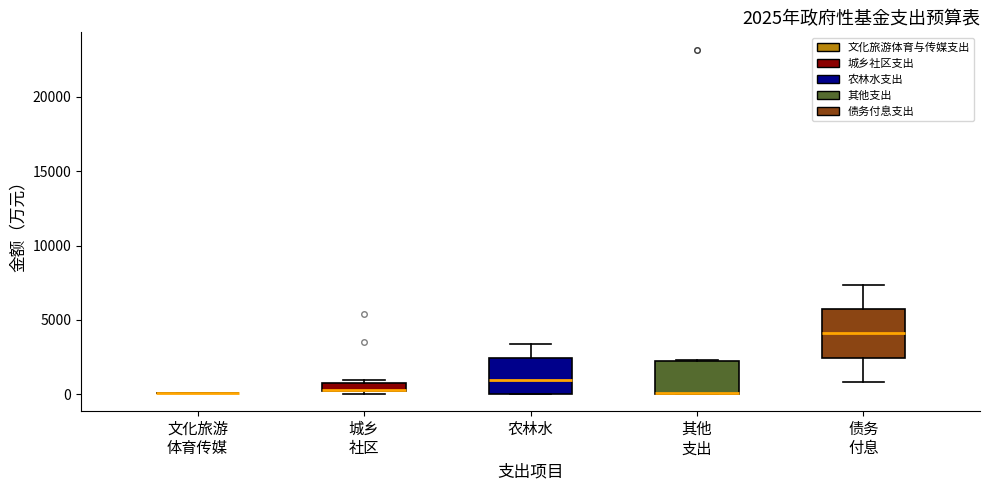

Comparing the boxes themselves (not the whiskers), which one is the tallest?

债务 付息